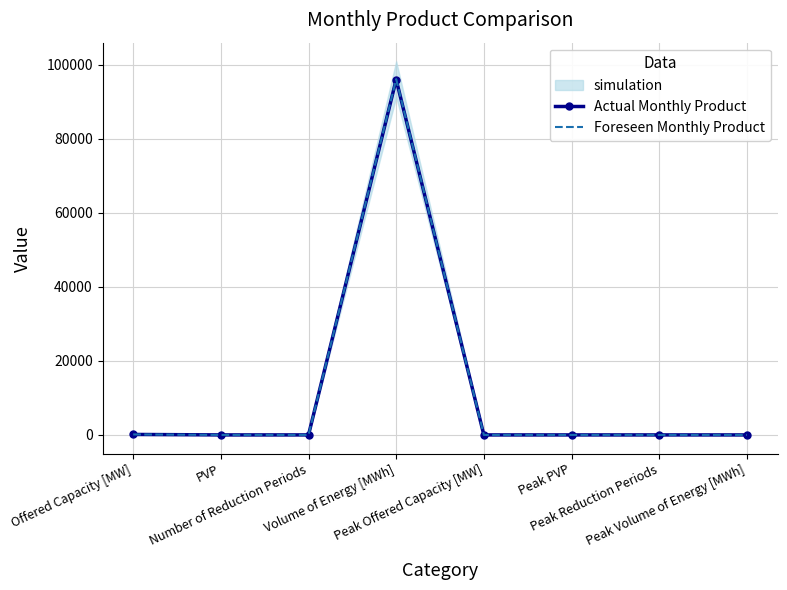

What is the average value of the Actual Monthly Product series?

12013